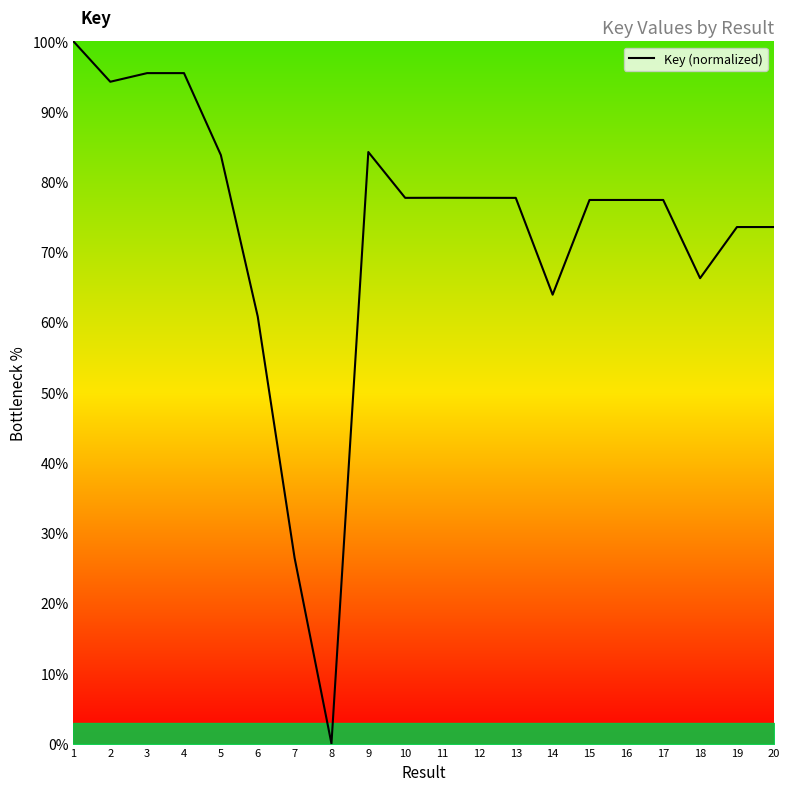

What is the average value?

73.0